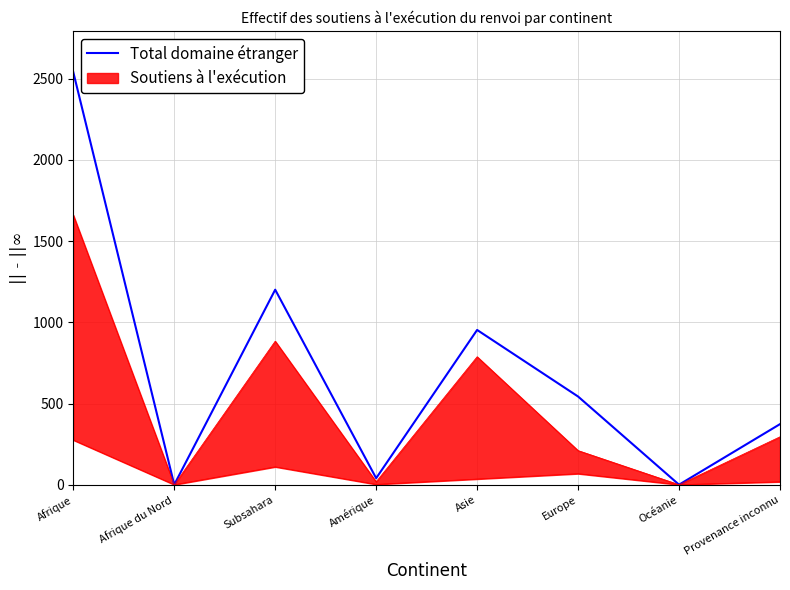

At which category does the data reach its first local peak?

Subsahara